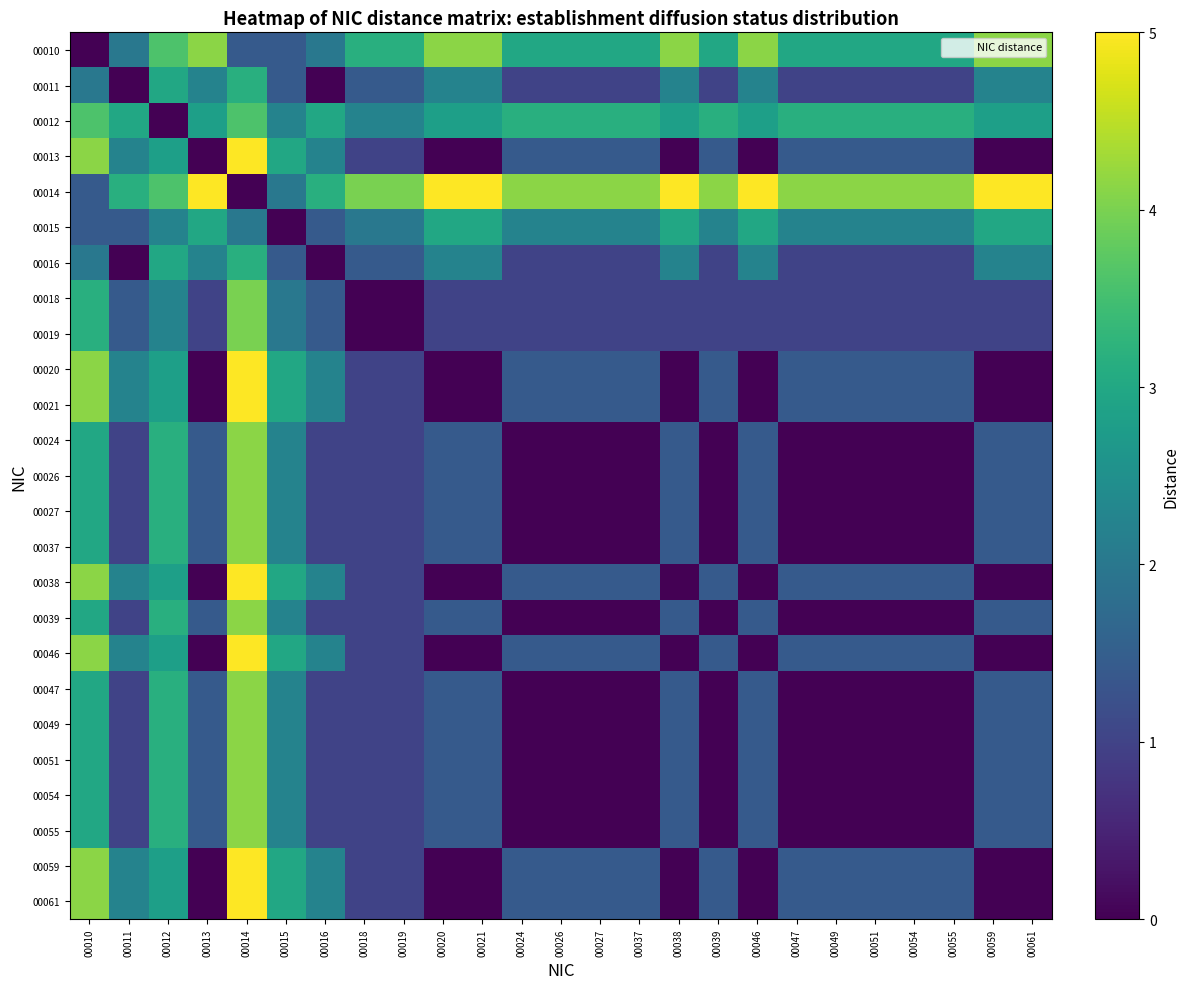

Which series has the largest total across all categories?

00014